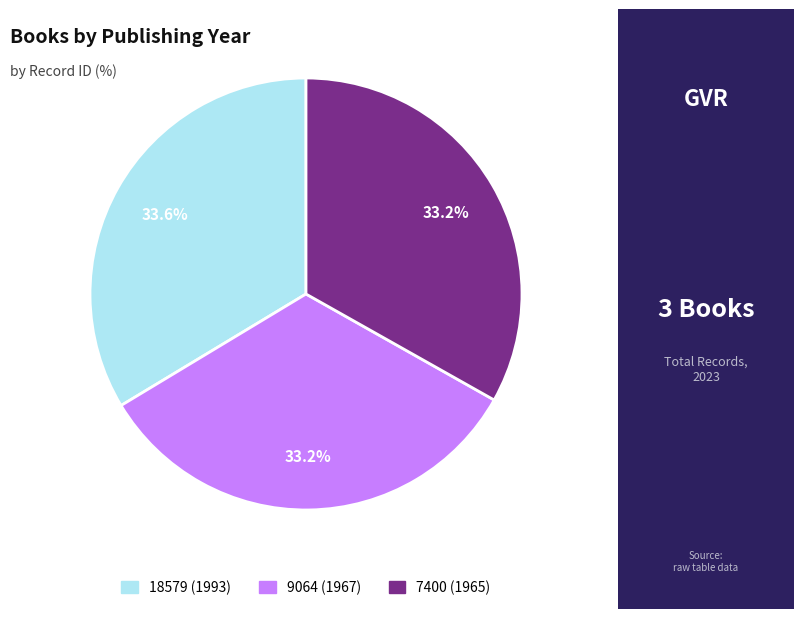

Is it true that 9064 (1967) is 33% of the pie?

True